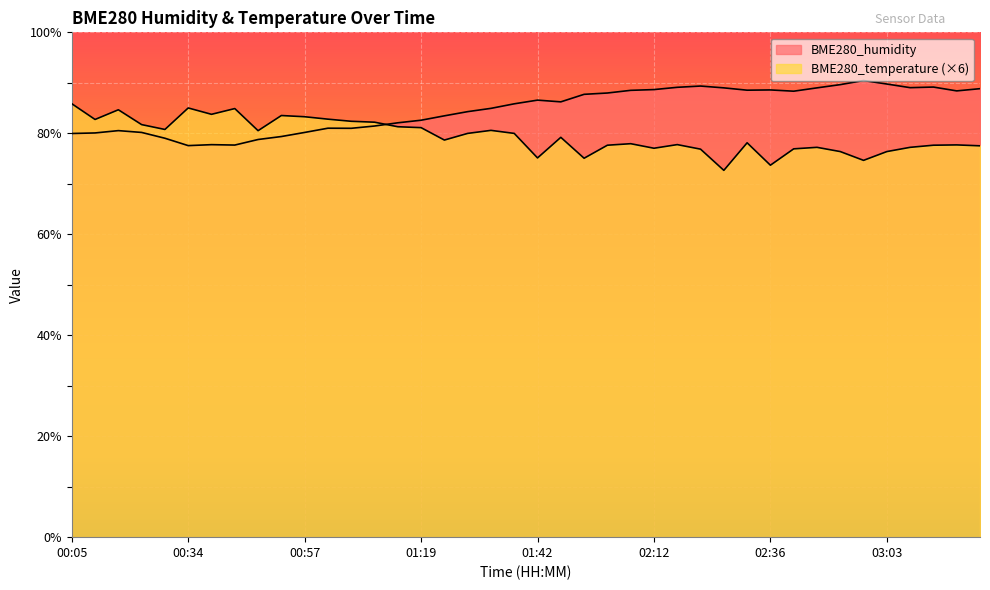

What is the label of the 33rd point from the left?

02:48